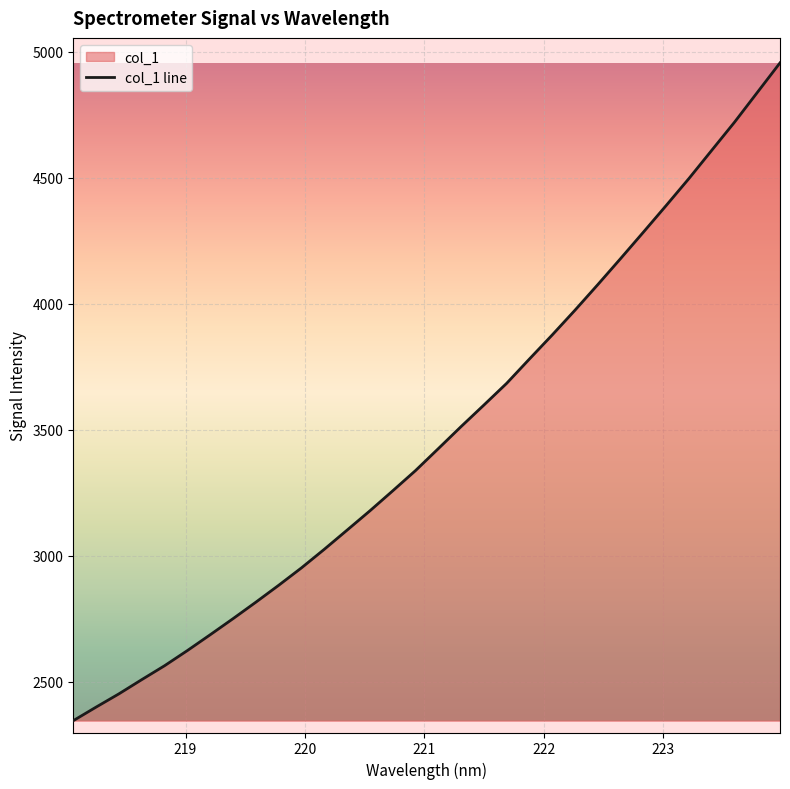

What is the smallest value displayed?

2345.5